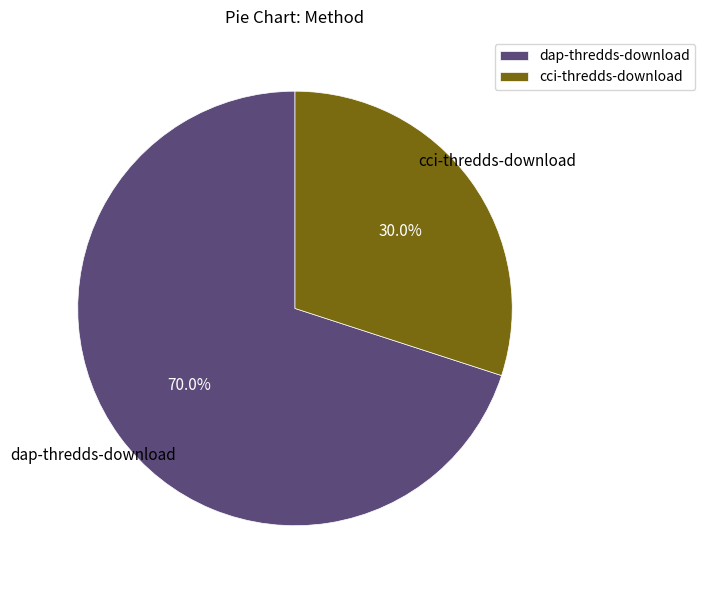

What percentage do dap-thredds-download and cci-thredds-download together represent?

100.0%